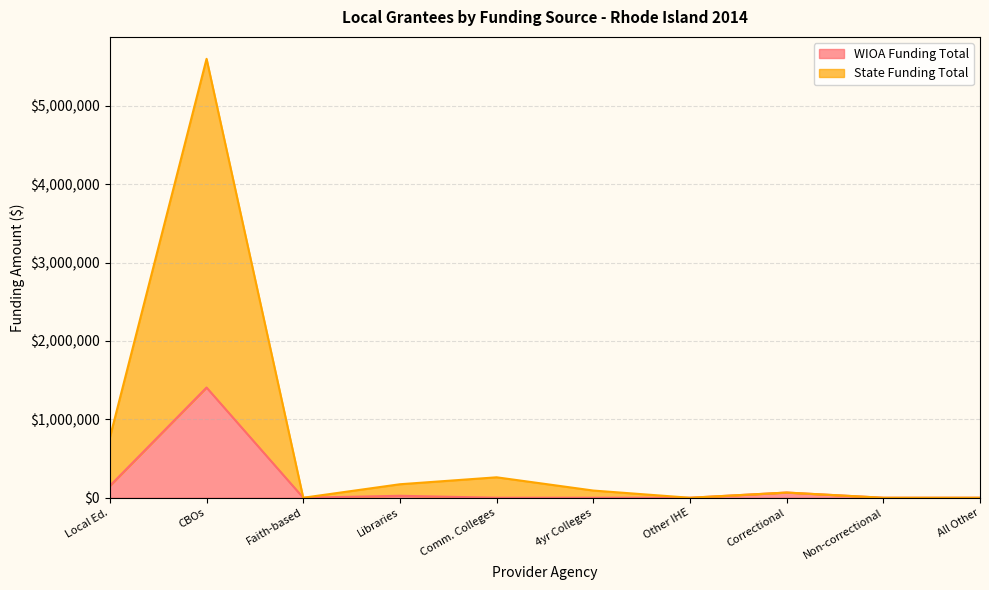

True or false: WIOA Funding Total has a value of 66363.9 at Correctional.

True